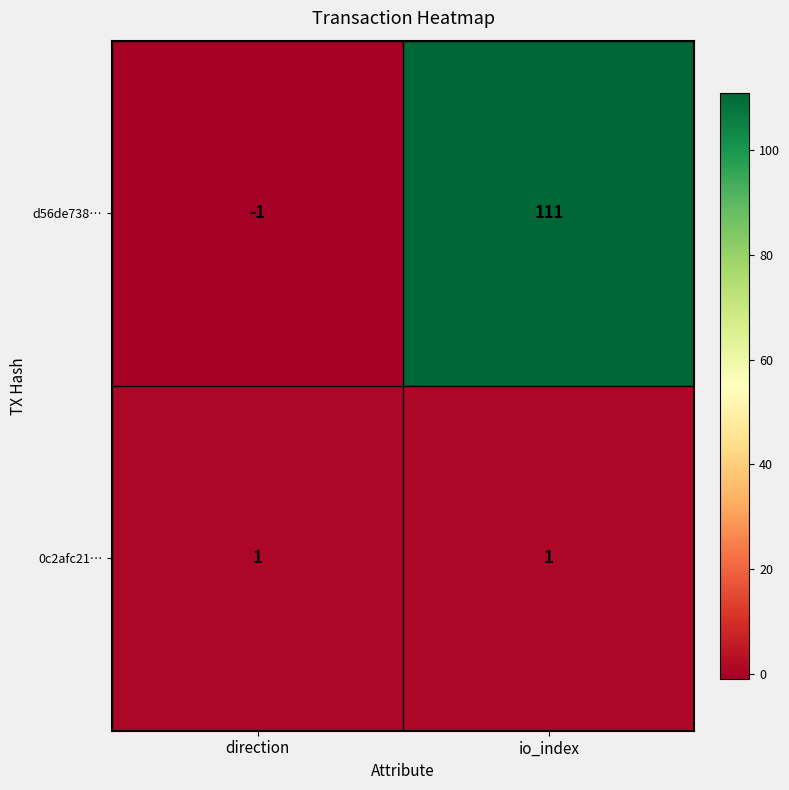

The value of 0c2afc21… at direction is 1. True or false?

True